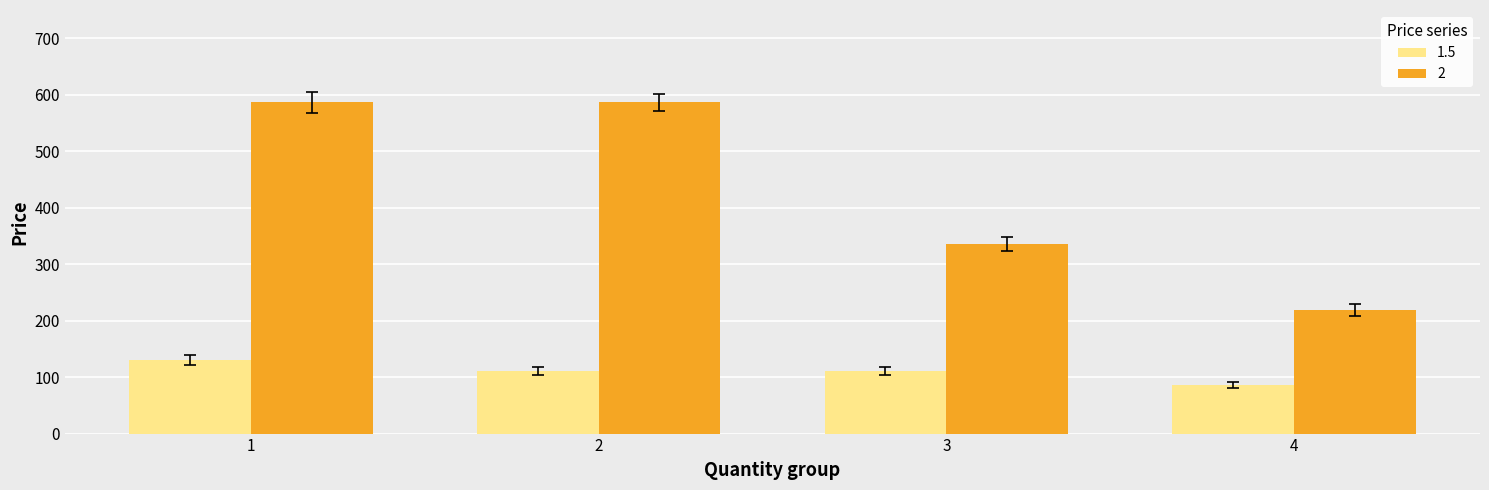

What is the maximum value shown in the chart?

586.5